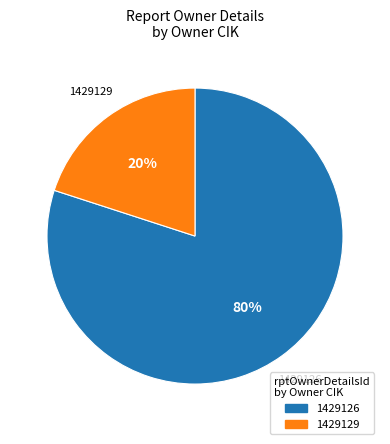

To the nearest percent, what portion does 1429129 represent?

20%